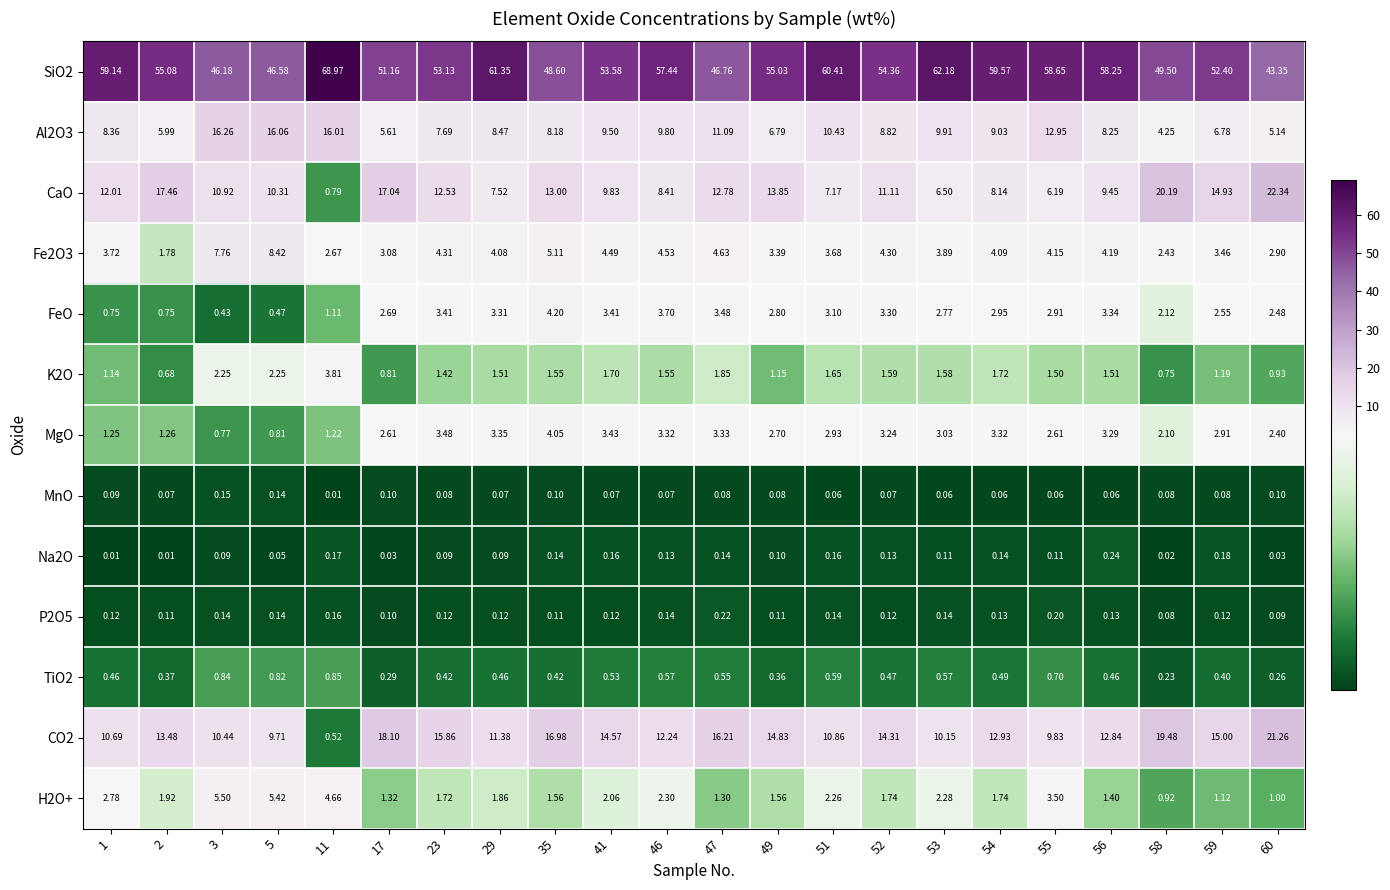

Is the value of P2O5 at 41 greater than the value of Na2O at 2?

Yes